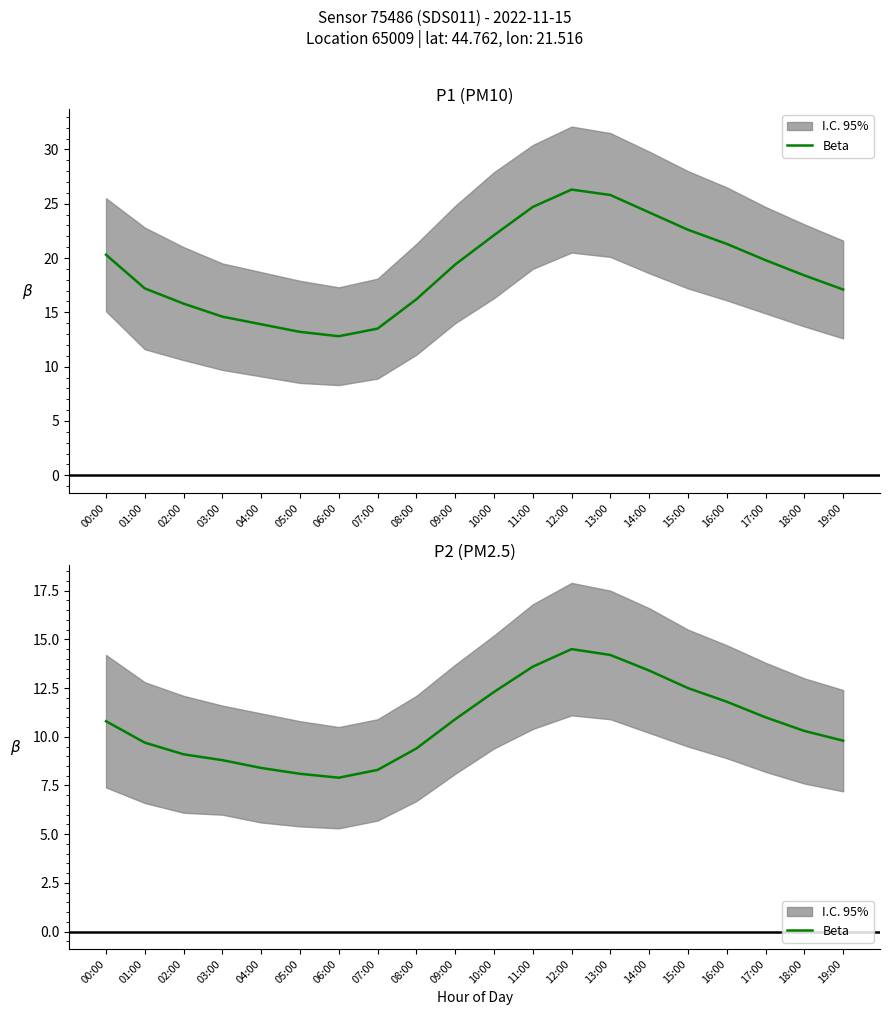

What is the change in value from 02:00 to 07:00?

-0.8